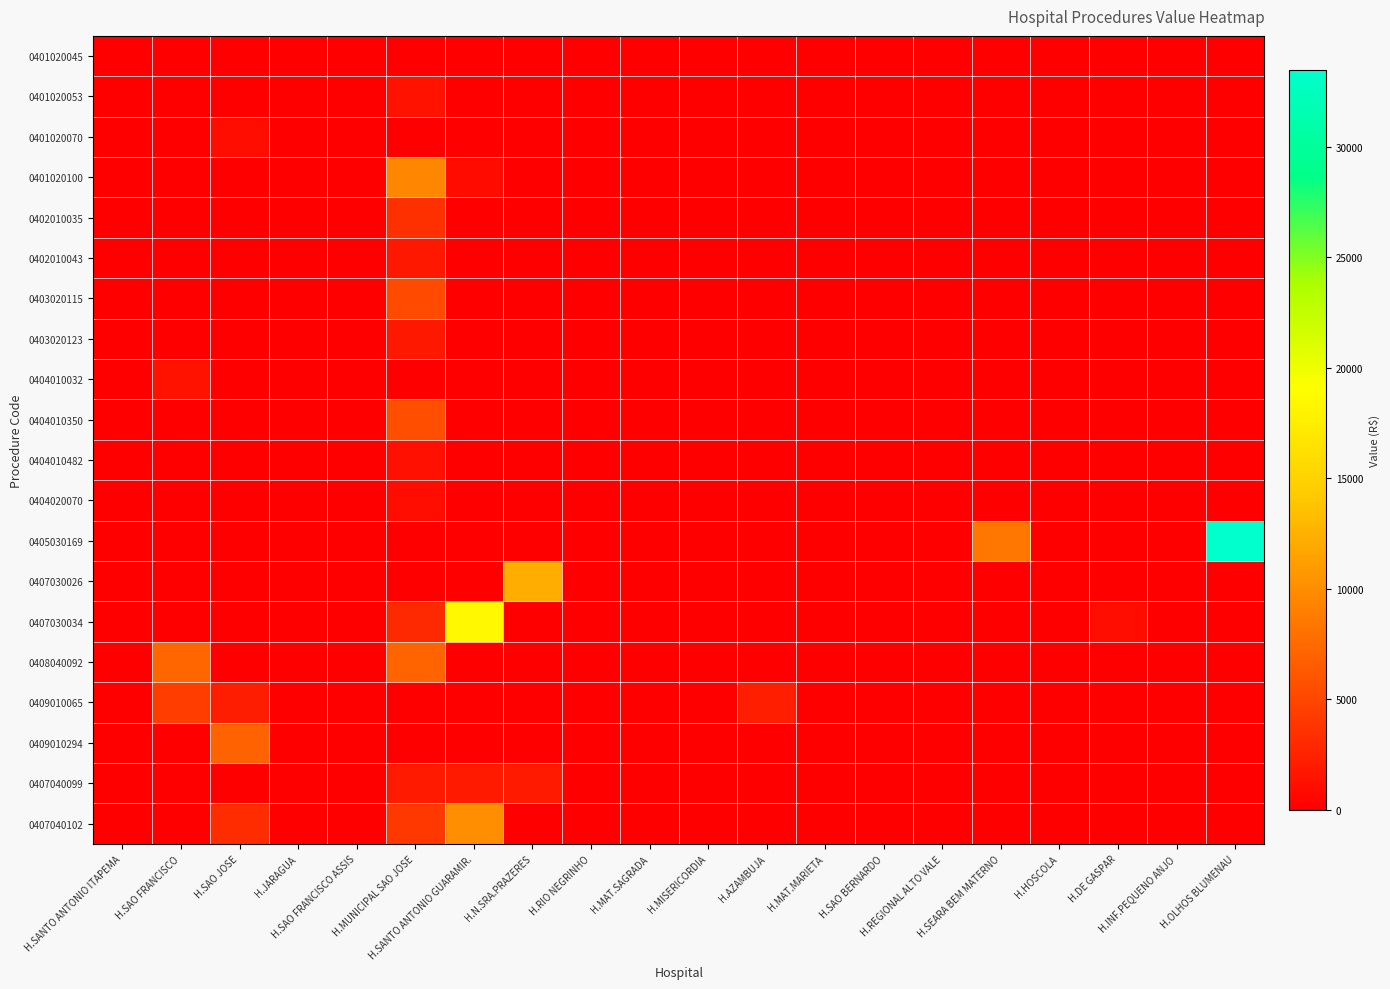

Reading left to right, extract all data points from this chart.

0401020045: H.SANTO ANTONIO ITAPEMA=0.0	H.SAO FRANCISCO=0.0	H.SAO JOSE=0.0	H.JARAGUA=0.0	H.SAO FRANCISCO ASSIS=0.0	H.MUNICIPAL SAO JOSE=0.0	H.SANTO ANTONIO GUARAMIR.=0.0	H.N.SRA.PRAZERES=0.0	H.RIO NEGRINHO=0.0	H.MAT.SAGRADA=0.0	H.MISERICORDIA=0.0	H.AZAMBUJA=0.0	H.MAT.MARIETA=0.0	H.SAO BERNARDO=0.0	H.REGIONAL ALTO VALE=0.0	H.SEARA BEM MATERNO=0.0	H.HOSCOLA=0.0	H.DE GASPAR=0.0	H.INF.PEQUENO ANJO=0.0	H.OLHOS BLUMENAU=0.0
0401020053: H.SANTO ANTONIO ITAPEMA=0.0	H.SAO FRANCISCO=0.0	H.SAO JOSE=0.0	H.JARAGUA=0.0	H.SAO FRANCISCO ASSIS=0.0	H.MUNICIPAL SAO JOSE=1427.2	H.SANTO ANTONIO GUARAMIR.=0.0	H.N.SRA.PRAZERES=0.0	H.RIO NEGRINHO=0.0	H.MAT.SAGRADA=0.0	H.MISERICORDIA=0.0	H.AZAMBUJA=0.0	H.MAT.MARIETA=0.0	H.SAO BERNARDO=0.0	H.REGIONAL ALTO VALE=0.0	H.SEARA BEM MATERNO=0.0	H.HOSCOLA=0.0	H.DE GASPAR=0.0	H.INF.PEQUENO ANJO=0.0	H.OLHOS BLUMENAU=0.0
0401020070: H.SANTO ANTONIO ITAPEMA=0.0	H.SAO FRANCISCO=0.0	H.SAO JOSE=1044.8	H.JARAGUA=0.0	H.SAO FRANCISCO ASSIS=0.0	H.MUNICIPAL SAO JOSE=0.0	H.SANTO ANTONIO GUARAMIR.=0.0	H.N.SRA.PRAZERES=0.0	H.RIO NEGRINHO=0.0	H.MAT.SAGRADA=0.0	H.MISERICORDIA=0.0	H.AZAMBUJA=0.0	H.MAT.MARIETA=0.0	H.SAO BERNARDO=0.0	H.REGIONAL ALTO VALE=0.0	H.SEARA BEM MATERNO=0.0	H.HOSCOLA=0.0	H.DE GASPAR=0.0	H.INF.PEQUENO ANJO=0.0	H.OLHOS BLUMENAU=0.0
0401020100: H.SANTO ANTONIO ITAPEMA=0.0	H.SAO FRANCISCO=0.0	H.SAO JOSE=0.0	H.JARAGUA=0.0	H.SAO FRANCISCO ASSIS=0.0	H.MUNICIPAL SAO JOSE=9486.6	H.SANTO ANTONIO GUARAMIR.=831.3	H.N.SRA.PRAZERES=0.0	H.RIO NEGRINHO=0.0	H.MAT.SAGRADA=0.0	H.MISERICORDIA=0.0	H.AZAMBUJA=0.0	H.MAT.MARIETA=0.0	H.SAO BERNARDO=0.0	H.REGIONAL ALTO VALE=0.0	H.SEARA BEM MATERNO=0.0	H.HOSCOLA=0.0	H.DE GASPAR=0.0	H.INF.PEQUENO ANJO=0.0	H.OLHOS BLUMENAU=0.0
0402010035: H.SANTO ANTONIO ITAPEMA=0.0	H.SAO FRANCISCO=0.0	H.SAO JOSE=0.0	H.JARAGUA=0.0	H.SAO FRANCISCO ASSIS=0.0	H.MUNICIPAL SAO JOSE=3405.0	H.SANTO ANTONIO GUARAMIR.=0.0	H.N.SRA.PRAZERES=0.0	H.RIO NEGRINHO=0.0	H.MAT.SAGRADA=0.0	H.MISERICORDIA=0.0	H.AZAMBUJA=0.0	H.MAT.MARIETA=0.0	H.SAO BERNARDO=0.0	H.REGIONAL ALTO VALE=0.0	H.SEARA BEM MATERNO=0.0	H.HOSCOLA=0.0	H.DE GASPAR=0.0	H.INF.PEQUENO ANJO=0.0	H.OLHOS BLUMENAU=0.0
0402010043: H.SANTO ANTONIO ITAPEMA=0.0	H.SAO FRANCISCO=0.0	H.SAO JOSE=0.0	H.JARAGUA=0.0	H.SAO FRANCISCO ASSIS=0.0	H.MUNICIPAL SAO JOSE=1805.5	H.SANTO ANTONIO GUARAMIR.=0.0	H.N.SRA.PRAZERES=0.0	H.RIO NEGRINHO=0.0	H.MAT.SAGRADA=0.0	H.MISERICORDIA=0.0	H.AZAMBUJA=0.0	H.MAT.MARIETA=0.0	H.SAO BERNARDO=0.0	H.REGIONAL ALTO VALE=0.0	H.SEARA BEM MATERNO=0.0	H.HOSCOLA=0.0	H.DE GASPAR=0.0	H.INF.PEQUENO ANJO=0.0	H.OLHOS BLUMENAU=0.0
0403020115: H.SANTO ANTONIO ITAPEMA=0.0	H.SAO FRANCISCO=0.0	H.SAO JOSE=0.0	H.JARAGUA=0.0	H.SAO FRANCISCO ASSIS=0.0	H.MUNICIPAL SAO JOSE=5273.8	H.SANTO ANTONIO GUARAMIR.=0.0	H.N.SRA.PRAZERES=0.0	H.RIO NEGRINHO=0.0	H.MAT.SAGRADA=0.0	H.MISERICORDIA=0.0	H.AZAMBUJA=0.0	H.MAT.MARIETA=0.0	H.SAO BERNARDO=0.0	H.REGIONAL ALTO VALE=0.0	H.SEARA BEM MATERNO=0.0	H.HOSCOLA=0.0	H.DE GASPAR=0.0	H.INF.PEQUENO ANJO=0.0	H.OLHOS BLUMENAU=0.0
0403020123: H.SANTO ANTONIO ITAPEMA=0.0	H.SAO FRANCISCO=0.0	H.SAO JOSE=0.0	H.JARAGUA=0.0	H.SAO FRANCISCO ASSIS=0.0	H.MUNICIPAL SAO JOSE=1738.1	H.SANTO ANTONIO GUARAMIR.=0.0	H.N.SRA.PRAZERES=0.0	H.RIO NEGRINHO=0.0	H.MAT.SAGRADA=0.0	H.MISERICORDIA=0.0	H.AZAMBUJA=0.0	H.MAT.MARIETA=0.0	H.SAO BERNARDO=0.0	H.REGIONAL ALTO VALE=0.0	H.SEARA BEM MATERNO=0.0	H.HOSCOLA=0.0	H.DE GASPAR=0.0	H.INF.PEQUENO ANJO=0.0	H.OLHOS BLUMENAU=0.0
0404010032: H.SANTO ANTONIO ITAPEMA=0.0	H.SAO FRANCISCO=1348.9	H.SAO JOSE=0.0	H.JARAGUA=0.0	H.SAO FRANCISCO ASSIS=0.0	H.MUNICIPAL SAO JOSE=0.0	H.SANTO ANTONIO GUARAMIR.=0.0	H.N.SRA.PRAZERES=0.0	H.RIO NEGRINHO=0.0	H.MAT.SAGRADA=0.0	H.MISERICORDIA=0.0	H.AZAMBUJA=0.0	H.MAT.MARIETA=0.0	H.SAO BERNARDO=0.0	H.REGIONAL ALTO VALE=0.0	H.SEARA BEM MATERNO=0.0	H.HOSCOLA=0.0	H.DE GASPAR=0.0	H.INF.PEQUENO ANJO=0.0	H.OLHOS BLUMENAU=0.0
0404010350: H.SANTO ANTONIO ITAPEMA=0.0	H.SAO FRANCISCO=0.0	H.SAO JOSE=0.0	H.JARAGUA=0.0	H.SAO FRANCISCO ASSIS=0.0	H.MUNICIPAL SAO JOSE=5563.4	H.SANTO ANTONIO GUARAMIR.=0.0	H.N.SRA.PRAZERES=0.0	H.RIO NEGRINHO=0.0	H.MAT.SAGRADA=0.0	H.MISERICORDIA=0.0	H.AZAMBUJA=0.0	H.MAT.MARIETA=0.0	H.SAO BERNARDO=0.0	H.REGIONAL ALTO VALE=0.0	H.SEARA BEM MATERNO=0.0	H.HOSCOLA=0.0	H.DE GASPAR=0.0	H.INF.PEQUENO ANJO=0.0	H.OLHOS BLUMENAU=0.0
0404010482: H.SANTO ANTONIO ITAPEMA=0.0	H.SAO FRANCISCO=0.0	H.SAO JOSE=0.0	H.JARAGUA=0.0	H.SAO FRANCISCO ASSIS=0.0	H.MUNICIPAL SAO JOSE=1237.3	H.SANTO ANTONIO GUARAMIR.=0.0	H.N.SRA.PRAZERES=0.0	H.RIO NEGRINHO=0.0	H.MAT.SAGRADA=0.0	H.MISERICORDIA=0.0	H.AZAMBUJA=0.0	H.MAT.MARIETA=0.0	H.SAO BERNARDO=0.0	H.REGIONAL ALTO VALE=0.0	H.SEARA BEM MATERNO=0.0	H.HOSCOLA=0.0	H.DE GASPAR=0.0	H.INF.PEQUENO ANJO=0.0	H.OLHOS BLUMENAU=0.0
0404020070: H.SANTO ANTONIO ITAPEMA=0.0	H.SAO FRANCISCO=0.0	H.SAO JOSE=0.0	H.JARAGUA=0.0	H.SAO FRANCISCO ASSIS=0.0	H.MUNICIPAL SAO JOSE=1014.4	H.SANTO ANTONIO GUARAMIR.=0.0	H.N.SRA.PRAZERES=0.0	H.RIO NEGRINHO=0.0	H.MAT.SAGRADA=0.0	H.MISERICORDIA=0.0	H.AZAMBUJA=0.0	H.MAT.MARIETA=0.0	H.SAO BERNARDO=0.0	H.REGIONAL ALTO VALE=0.0	H.SEARA BEM MATERNO=0.0	H.HOSCOLA=0.0	H.DE GASPAR=0.0	H.INF.PEQUENO ANJO=0.0	H.OLHOS BLUMENAU=0.0
0405030169: H.SANTO ANTONIO ITAPEMA=0.0	H.SAO FRANCISCO=0.0	H.SAO JOSE=0.0	H.JARAGUA=0.0	H.SAO FRANCISCO ASSIS=0.0	H.MUNICIPAL SAO JOSE=0.0	H.SANTO ANTONIO GUARAMIR.=0.0	H.N.SRA.PRAZERES=0.0	H.RIO NEGRINHO=0.0	H.MAT.SAGRADA=0.0	H.MISERICORDIA=0.0	H.AZAMBUJA=0.0	H.MAT.MARIETA=0.0	H.SAO BERNARDO=0.0	H.REGIONAL ALTO VALE=0.0	H.SEARA BEM MATERNO=8370.2	H.HOSCOLA=0.0	H.DE GASPAR=0.0	H.INF.PEQUENO ANJO=0.0	H.OLHOS BLUMENAU=33465.0
0407030026: H.SANTO ANTONIO ITAPEMA=0.0	H.SAO FRANCISCO=0.0	H.SAO JOSE=0.0	H.JARAGUA=0.0	H.SAO FRANCISCO ASSIS=0.0	H.MUNICIPAL SAO JOSE=0.0	H.SANTO ANTONIO GUARAMIR.=0.0	H.N.SRA.PRAZERES=12200.0	H.RIO NEGRINHO=0.0	H.MAT.SAGRADA=0.0	H.MISERICORDIA=0.0	H.AZAMBUJA=0.0	H.MAT.MARIETA=0.0	H.SAO BERNARDO=0.0	H.REGIONAL ALTO VALE=0.0	H.SEARA BEM MATERNO=0.0	H.HOSCOLA=0.0	H.DE GASPAR=0.0	H.INF.PEQUENO ANJO=0.0	H.OLHOS BLUMENAU=0.0
0407030034: H.SANTO ANTONIO ITAPEMA=0.0	H.SAO FRANCISCO=0.0	H.SAO JOSE=0.0	H.JARAGUA=0.0	H.SAO FRANCISCO ASSIS=0.0	H.MUNICIPAL SAO JOSE=2985.3	H.SANTO ANTONIO GUARAMIR.=18475.8	H.N.SRA.PRAZERES=0.0	H.RIO NEGRINHO=0.0	H.MAT.SAGRADA=0.0	H.MISERICORDIA=0.0	H.AZAMBUJA=0.0	H.MAT.MARIETA=0.0	H.SAO BERNARDO=0.0	H.REGIONAL ALTO VALE=0.0	H.SEARA BEM MATERNO=0.0	H.HOSCOLA=0.0	H.DE GASPAR=1057.0	H.INF.PEQUENO ANJO=0.0	H.OLHOS BLUMENAU=0.0
0408040092: H.SANTO ANTONIO ITAPEMA=0.0	H.SAO FRANCISCO=7298.5	H.SAO JOSE=0.0	H.JARAGUA=0.0	H.SAO FRANCISCO ASSIS=0.0	H.MUNICIPAL SAO JOSE=7163.4	H.SANTO ANTONIO GUARAMIR.=0.0	H.N.SRA.PRAZERES=0.0	H.RIO NEGRINHO=0.0	H.MAT.SAGRADA=0.0	H.MISERICORDIA=0.0	H.AZAMBUJA=0.0	H.MAT.MARIETA=0.0	H.SAO BERNARDO=0.0	H.REGIONAL ALTO VALE=0.0	H.SEARA BEM MATERNO=0.0	H.HOSCOLA=0.0	H.DE GASPAR=0.0	H.INF.PEQUENO ANJO=0.0	H.OLHOS BLUMENAU=0.0
0409010065: H.SANTO ANTONIO ITAPEMA=0.0	H.SAO FRANCISCO=4397.8	H.SAO JOSE=2198.9	H.JARAGUA=0.0	H.SAO FRANCISCO ASSIS=0.0	H.MUNICIPAL SAO JOSE=0.0	H.SANTO ANTONIO GUARAMIR.=0.0	H.N.SRA.PRAZERES=0.0	H.RIO NEGRINHO=0.0	H.MAT.SAGRADA=0.0	H.MISERICORDIA=0.0	H.AZAMBUJA=2231.3	H.MAT.MARIETA=0.0	H.SAO BERNARDO=0.0	H.REGIONAL ALTO VALE=0.0	H.SEARA BEM MATERNO=0.0	H.HOSCOLA=0.0	H.DE GASPAR=0.0	H.INF.PEQUENO ANJO=0.0	H.OLHOS BLUMENAU=0.0
0409010294: H.SANTO ANTONIO ITAPEMA=0.0	H.SAO FRANCISCO=0.0	H.SAO JOSE=6935.5	H.JARAGUA=0.0	H.SAO FRANCISCO ASSIS=0.0	H.MUNICIPAL SAO JOSE=0.0	H.SANTO ANTONIO GUARAMIR.=0.0	H.N.SRA.PRAZERES=0.0	H.RIO NEGRINHO=0.0	H.MAT.SAGRADA=0.0	H.MISERICORDIA=0.0	H.AZAMBUJA=0.0	H.MAT.MARIETA=0.0	H.SAO BERNARDO=0.0	H.REGIONAL ALTO VALE=0.0	H.SEARA BEM MATERNO=0.0	H.HOSCOLA=0.0	H.DE GASPAR=0.0	H.INF.PEQUENO ANJO=0.0	H.OLHOS BLUMENAU=0.0
0407040099: H.SANTO ANTONIO ITAPEMA=0.0	H.SAO FRANCISCO=0.0	H.SAO JOSE=0.0	H.JARAGUA=0.0	H.SAO FRANCISCO ASSIS=0.0	H.MUNICIPAL SAO JOSE=1830.2	H.SANTO ANTONIO GUARAMIR.=1932.2	H.N.SRA.PRAZERES=1838.2	H.RIO NEGRINHO=0.0	H.MAT.SAGRADA=0.0	H.MISERICORDIA=0.0	H.AZAMBUJA=0.0	H.MAT.MARIETA=0.0	H.SAO BERNARDO=0.0	H.REGIONAL ALTO VALE=0.0	H.SEARA BEM MATERNO=0.0	H.HOSCOLA=0.0	H.DE GASPAR=0.0	H.INF.PEQUENO ANJO=0.0	H.OLHOS BLUMENAU=0.0
0407040102: H.SANTO ANTONIO ITAPEMA=0.0	H.SAO FRANCISCO=0.0	H.SAO JOSE=3216.6	H.JARAGUA=0.0	H.SAO FRANCISCO ASSIS=0.0	H.MUNICIPAL SAO JOSE=3929.8	H.SANTO ANTONIO GUARAMIR.=10079.5	H.N.SRA.PRAZERES=0.0	H.RIO NEGRINHO=0.0	H.MAT.SAGRADA=0.0	H.MISERICORDIA=0.0	H.AZAMBUJA=0.0	H.MAT.MARIETA=0.0	H.SAO BERNARDO=0.0	H.REGIONAL ALTO VALE=0.0	H.SEARA BEM MATERNO=0.0	H.HOSCOLA=0.0	H.DE GASPAR=0.0	H.INF.PEQUENO ANJO=0.0	H.OLHOS BLUMENAU=0.0